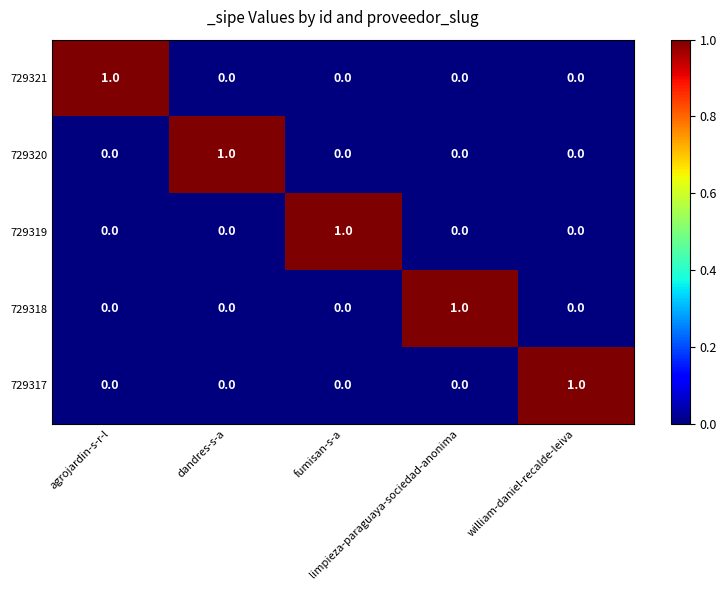

At how many categories does at least one series exceed 0?

5